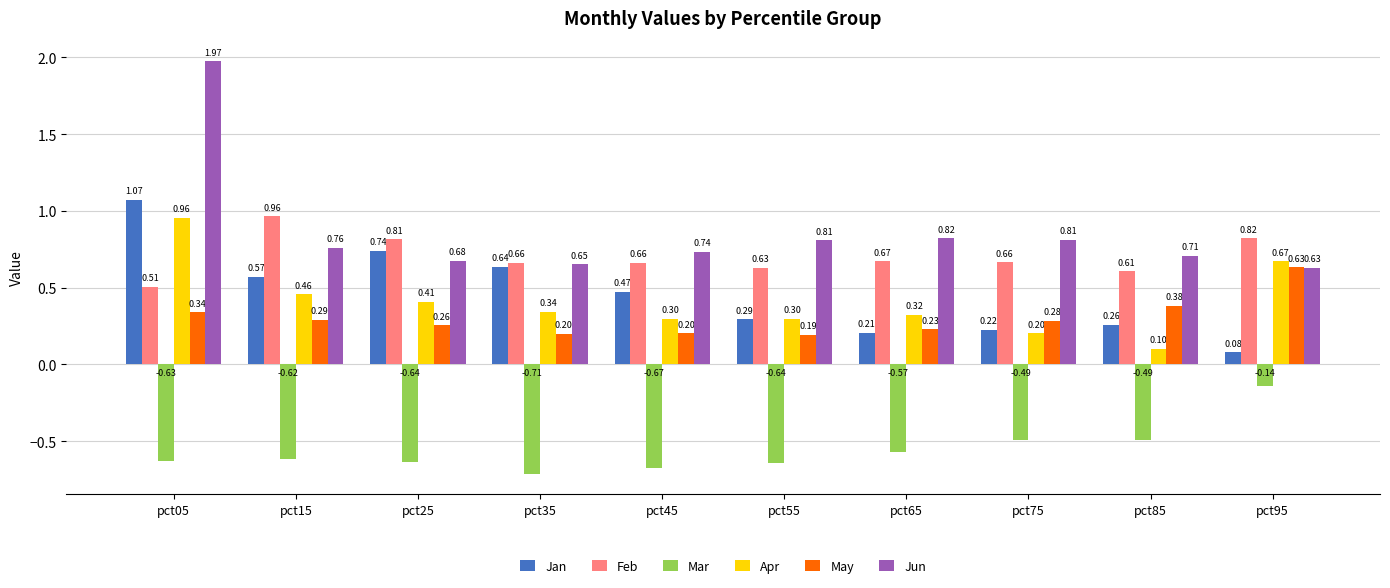

What is the total value across all series at pct25?

2.3